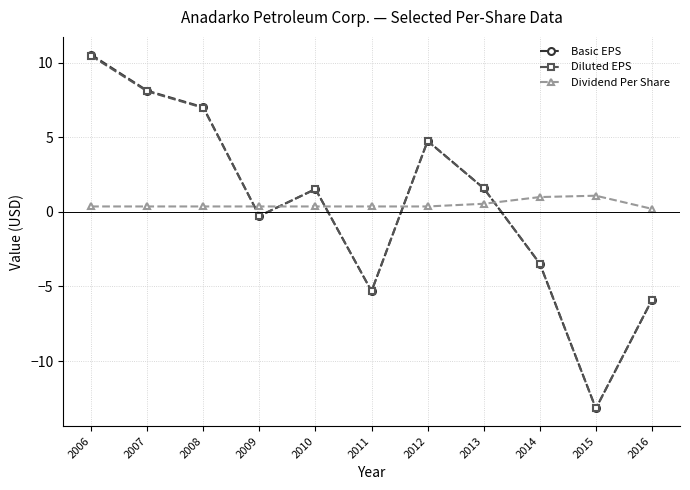

Does the chart display data point markers on the line(s)?

Yes